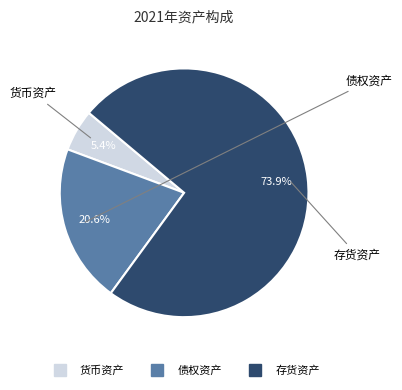

What percentage is the 存货资产 slice, to the nearest percent?

74%